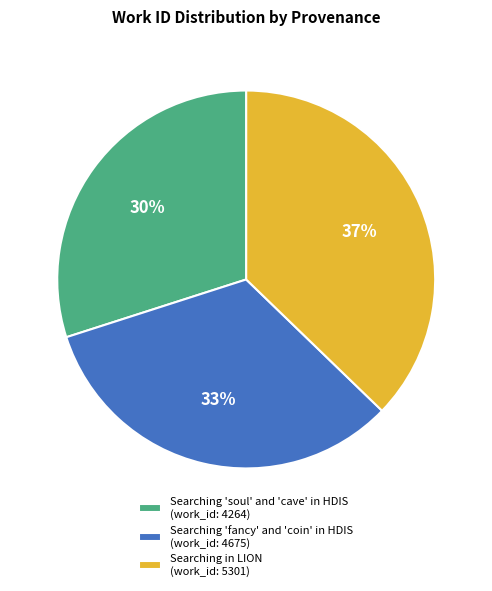

To the nearest percent, what is the difference between the largest and smallest slice percentages?

7%